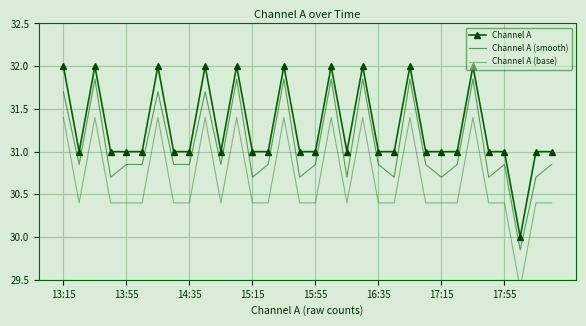

What is the difference between the maximum and minimum values in the Channel A (smooth) series?

2.0